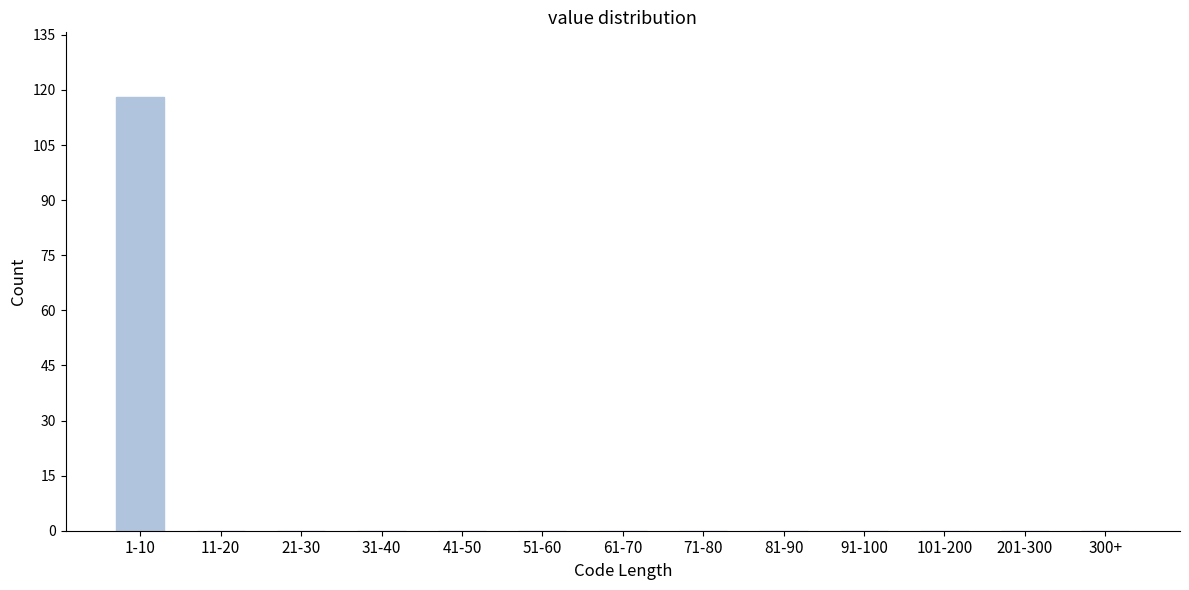

Reading left to right, what are all the values shown in this chart?

1-10=118	11-20=0	21-30=0	31-40=0	41-50=0	51-60=0	61-70=0	71-80=0	81-90=0	91-100=0	101-200=0	201-300=0	300+=0